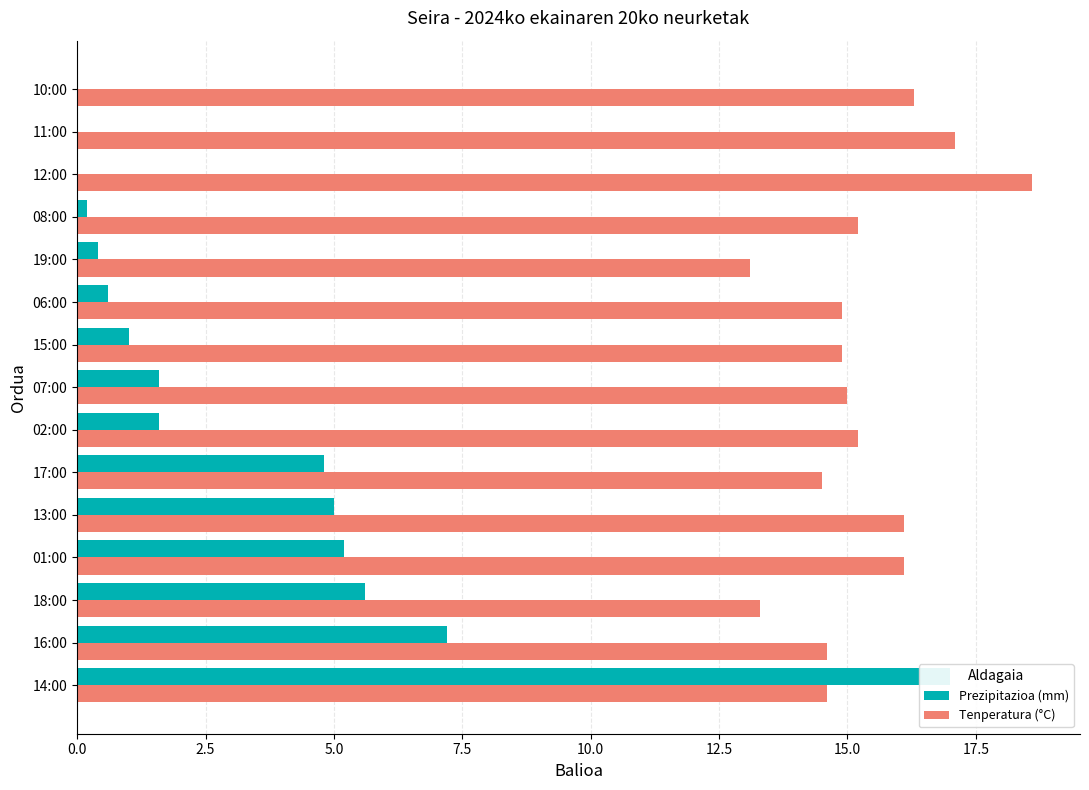

How many values in Prezipitazioa (mm) are above zero?

12